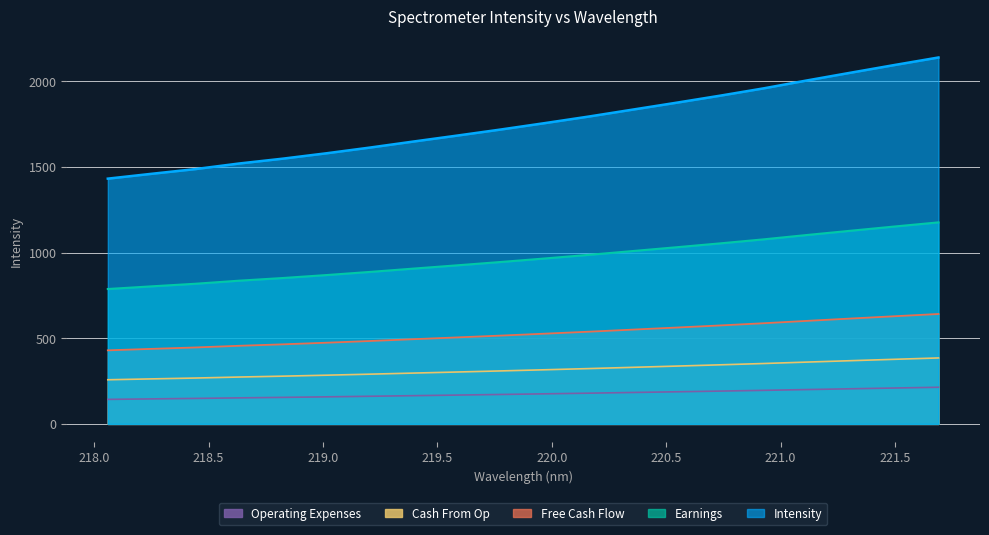

What is the change in value from 218.442 to 220.9264?

+471.3